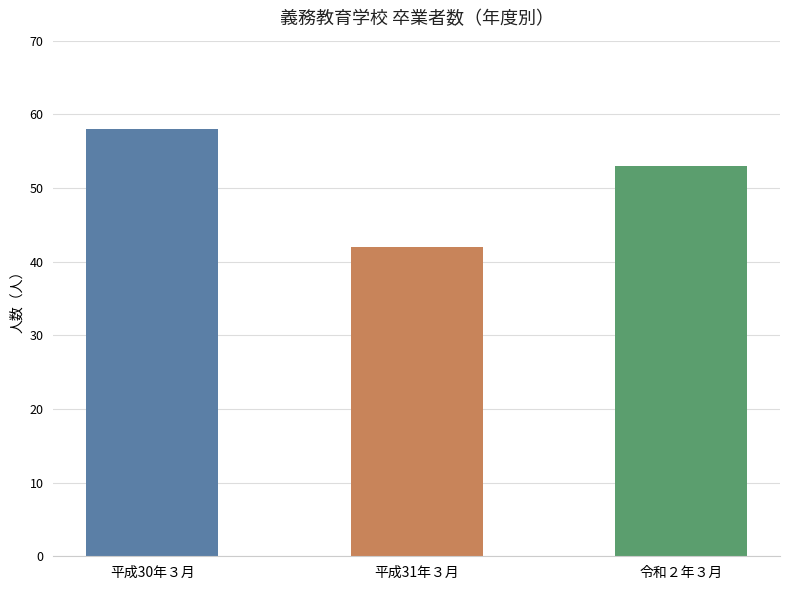

What is the sum of the values at 令和２年３月 and 平成31年３月?

95